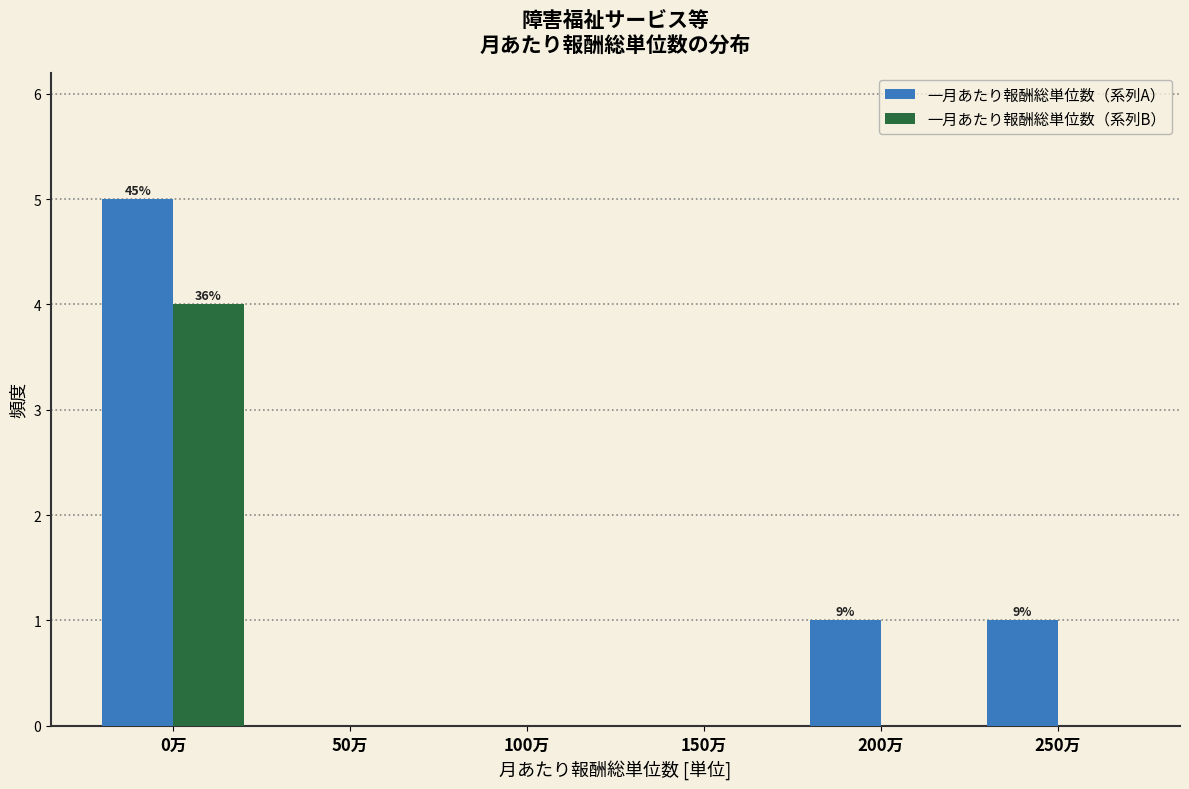

Reading left to right, extract all data points from this chart.

一月あたり報酬総単位数（系列A）: 0万=5	50万=0	100万=0	150万=0	200万=1	250万=1
一月あたり報酬総単位数（系列B）: 0万=4	50万=0	100万=0	150万=0	200万=0	250万=0